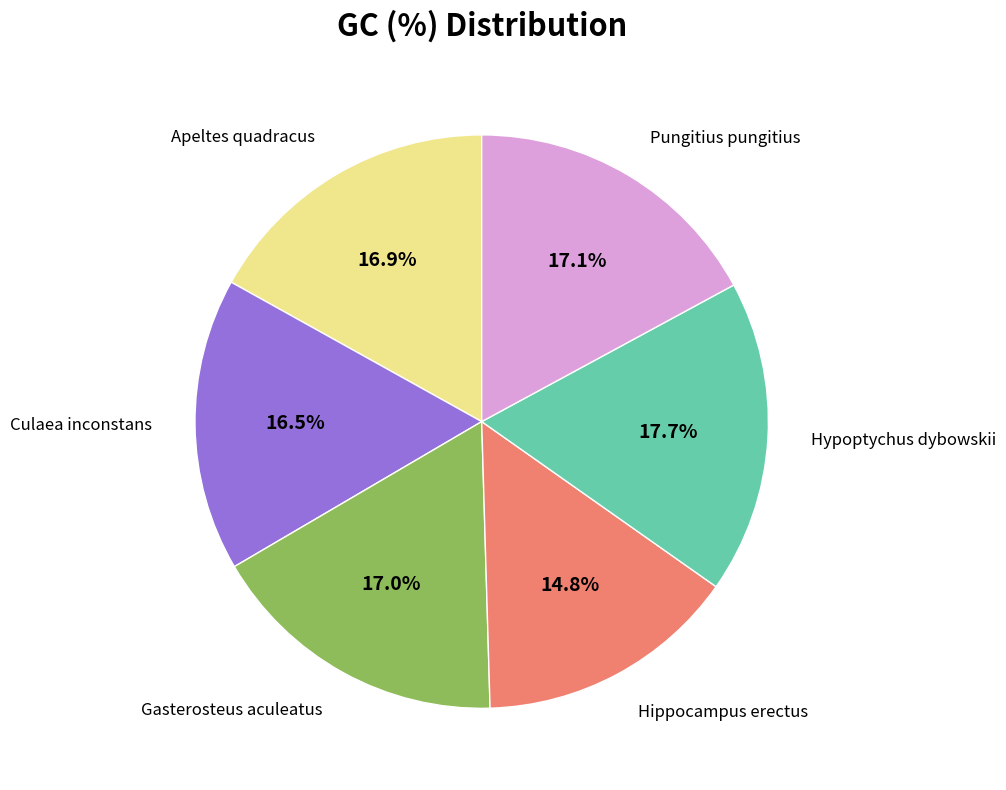

Is there any slice that represents more than half of the pie?

No